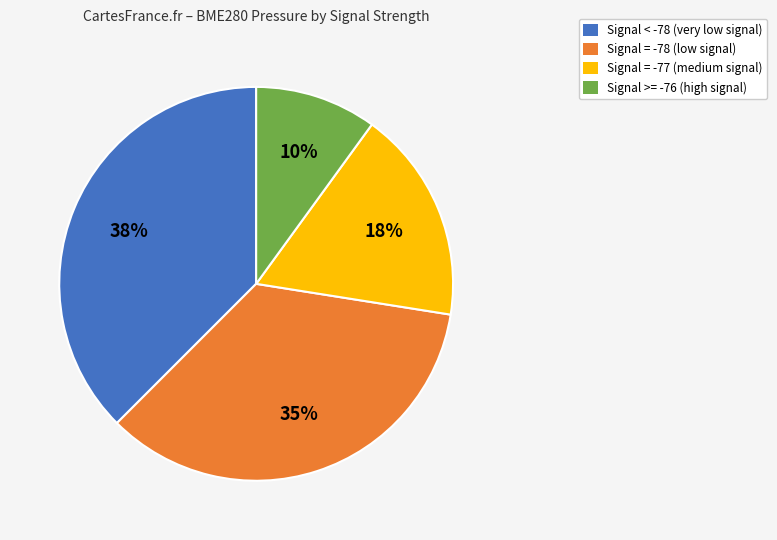

Is it true that Signal = -77 (medium signal) is 11% of the pie?

False